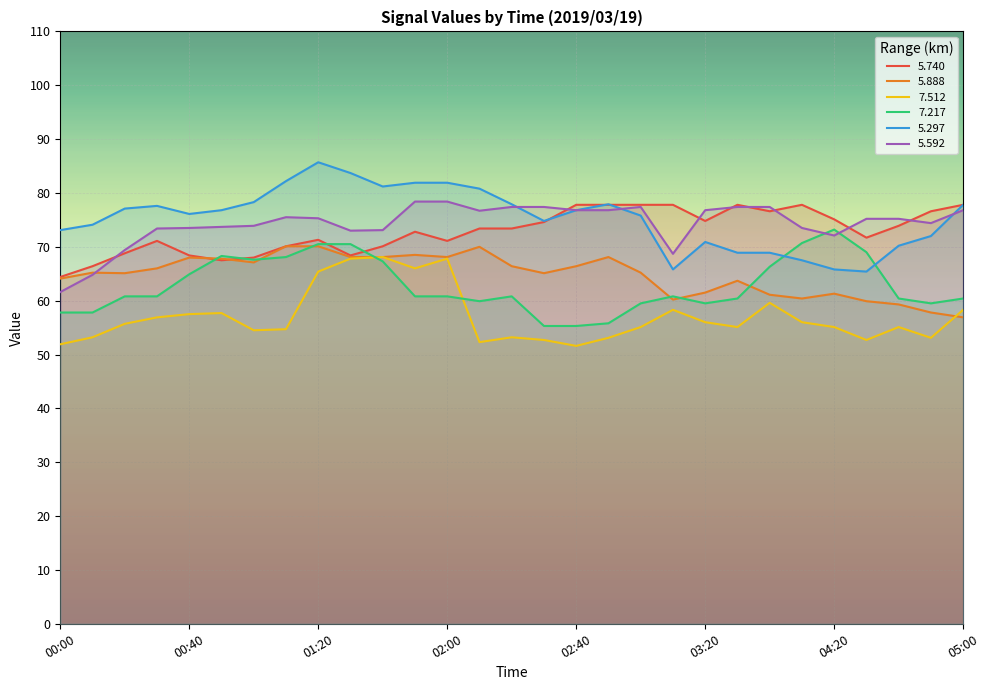

What is the sum of the 5.888 values at 04:30 and 02:10?

129.9